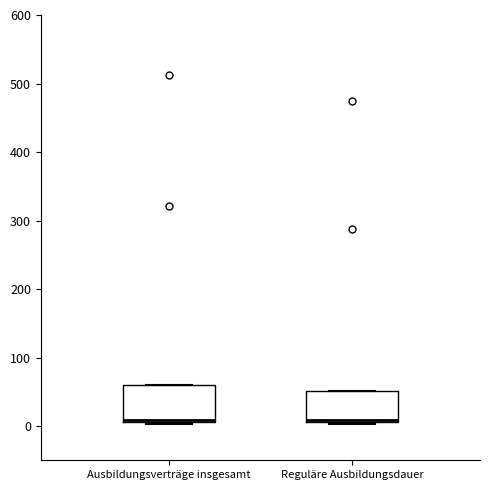

Where is the upper edge of the box for Ausbildungsverträge insgesamt on the y-axis? The values are not printed on the chart, so give them approximately, as read against the axis.

60